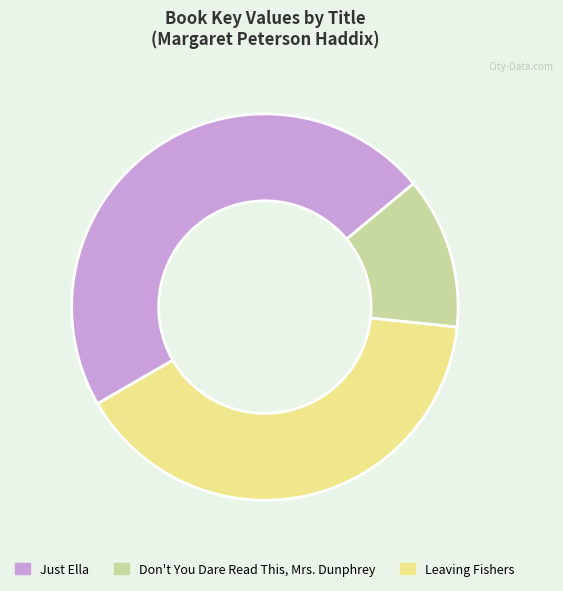

What is the ratio of the value at Don't You Dare Read This, Mrs. Dunphrey to the value at Leaving Fishers?

0.3